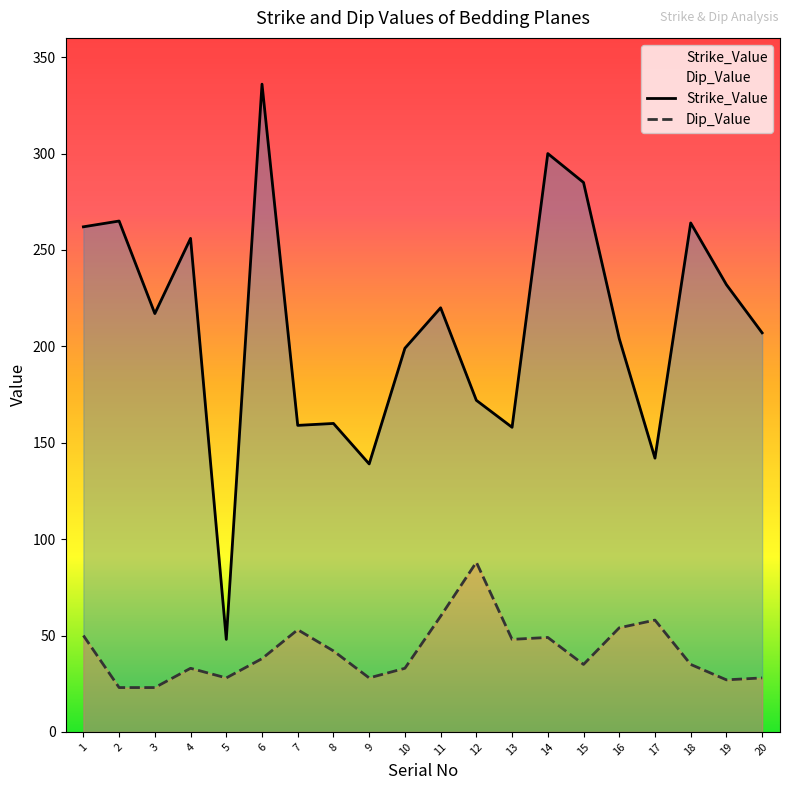

What is the difference between the highest and lowest values at 6?

298